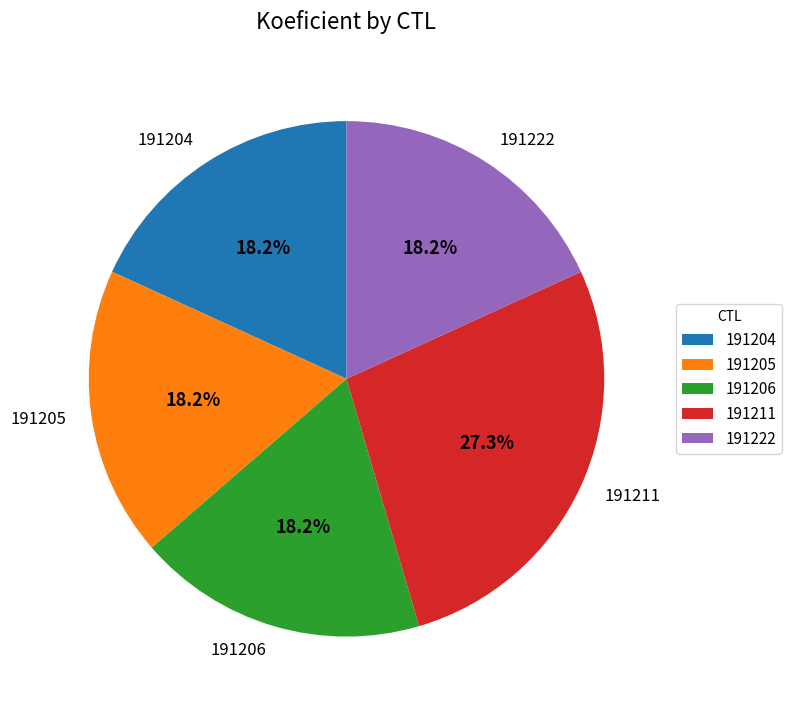

What is the largest slice in the pie chart?

191211